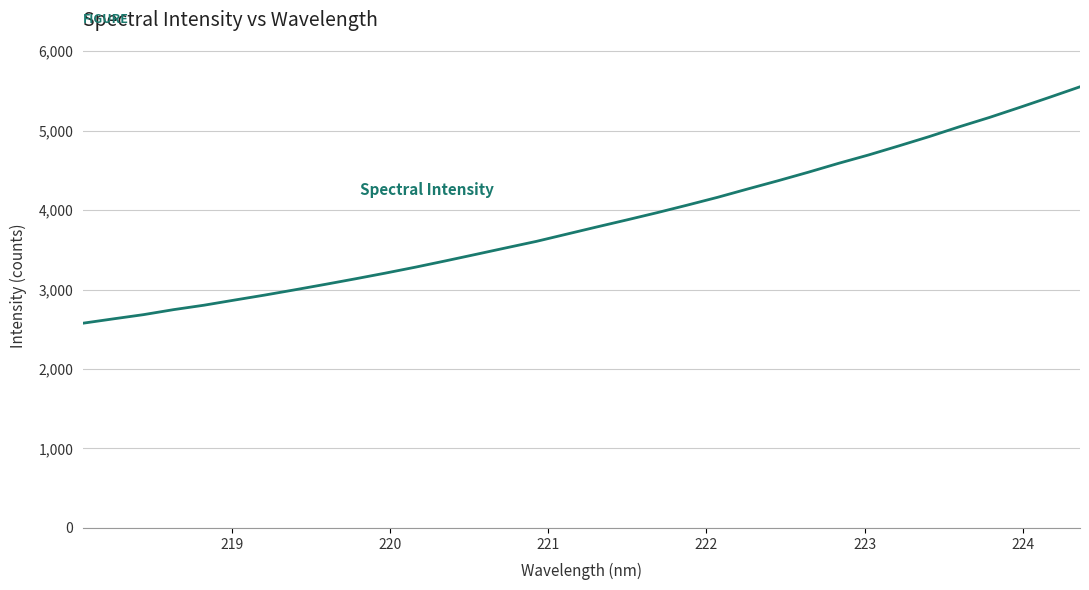

What is the maximum value shown in the chart?

5551.6